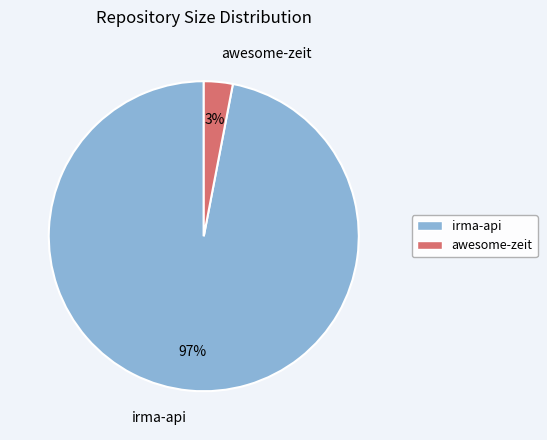

Is it true that irma-api is 97% of the pie?

True